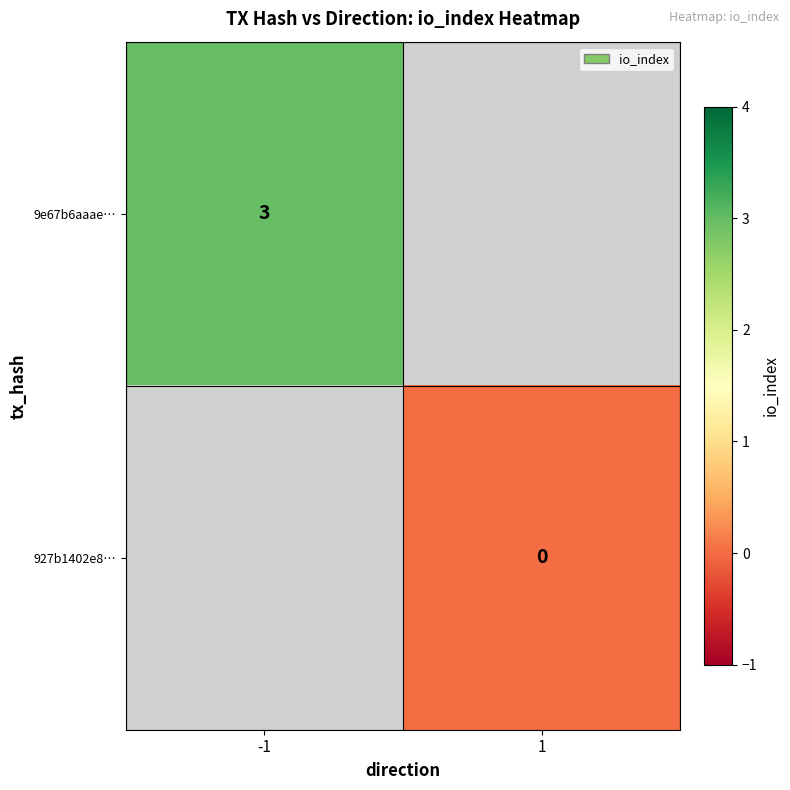

The 9e67b6aaae… series shows 4 at -1. True or false?

False